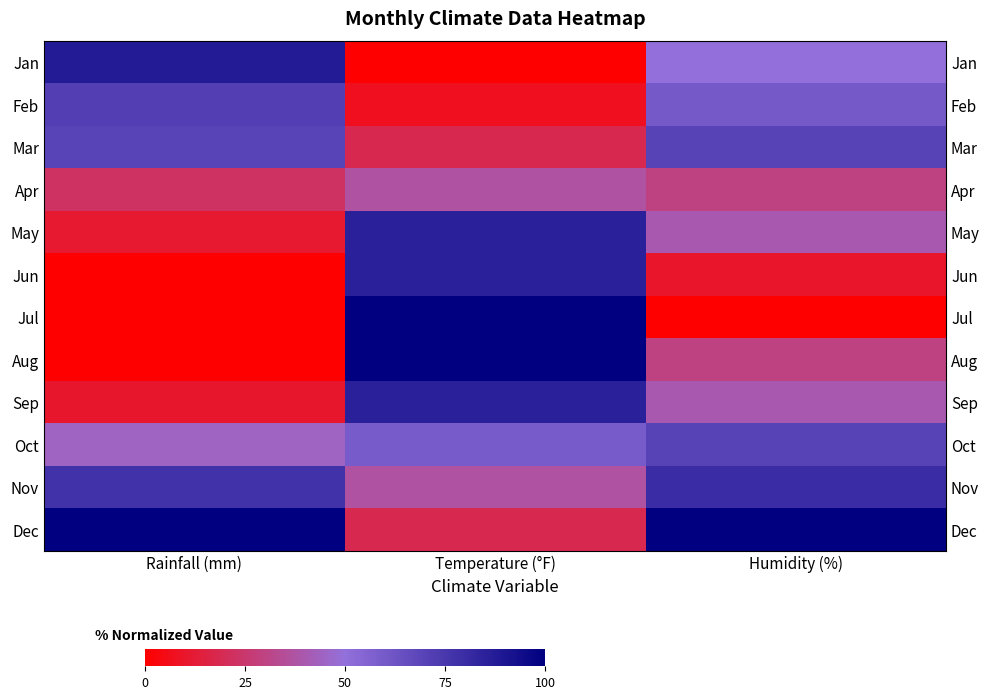

The value of Oct at Temperature (°F) is 20.9. True or false?

False